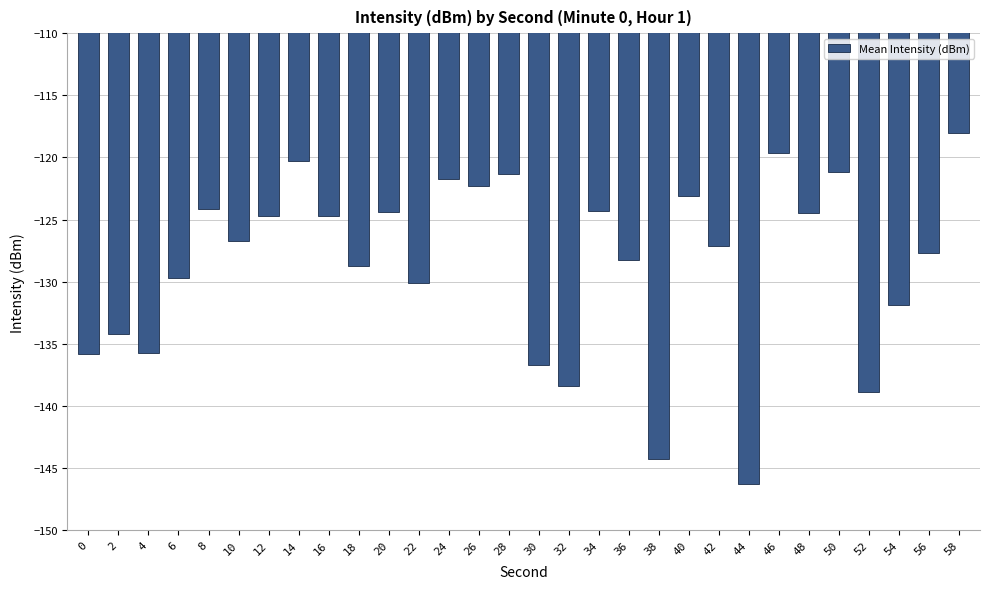

What is the change in value from 2 to 58?

+16.1